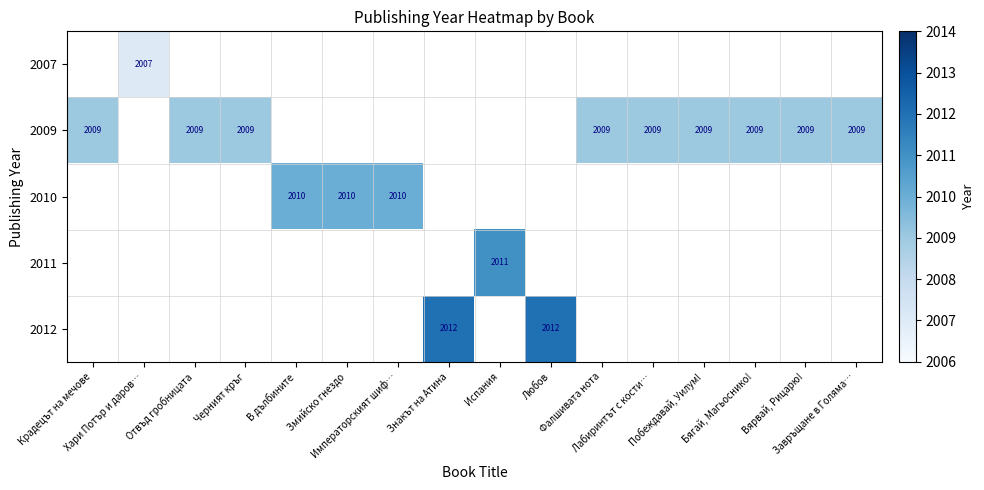

At which category does the chart reach its peak across all series?

Знакът на Атина